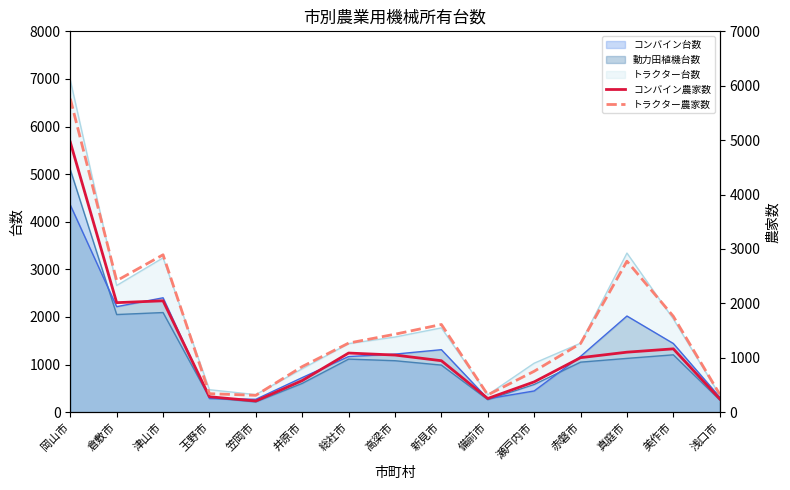

Rank the categories by トラクター農家数 value from lowest to highest.

笠岡市, 備前市, 浅口市, 玉野市, 瀬戸内市, 井原市, 赤磐市, 総社市, 高梁市, 新見市, 美作市, 倉敷市, 真庭市, 津山市, 岡山市